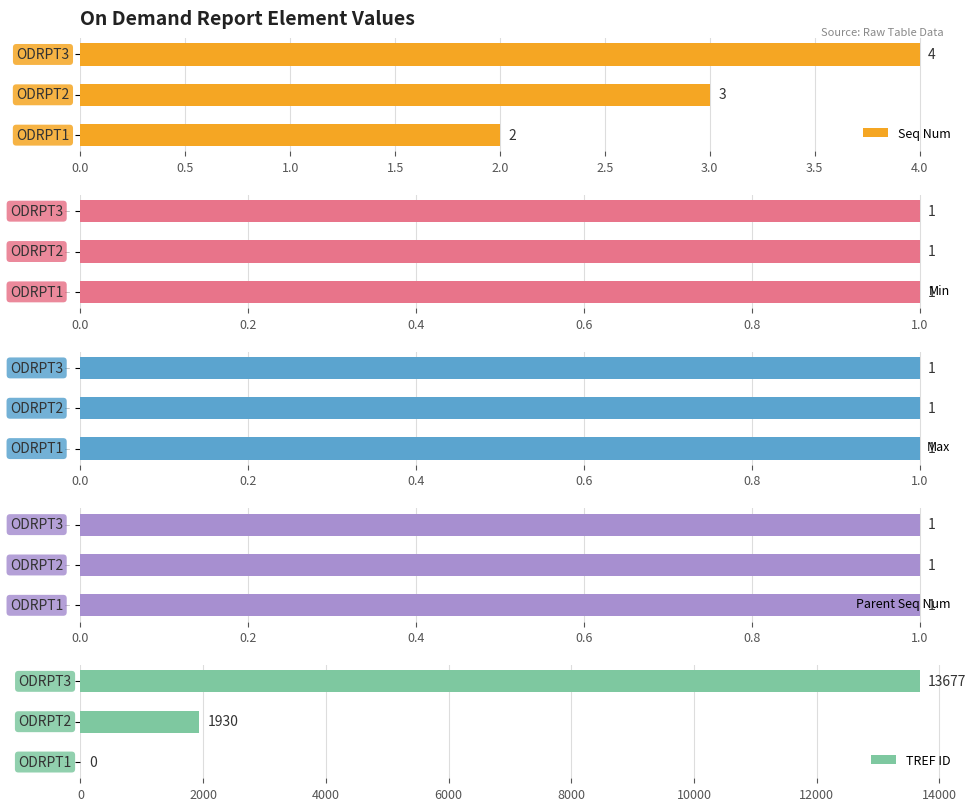

Which series has the largest total across all categories?

TREF ID